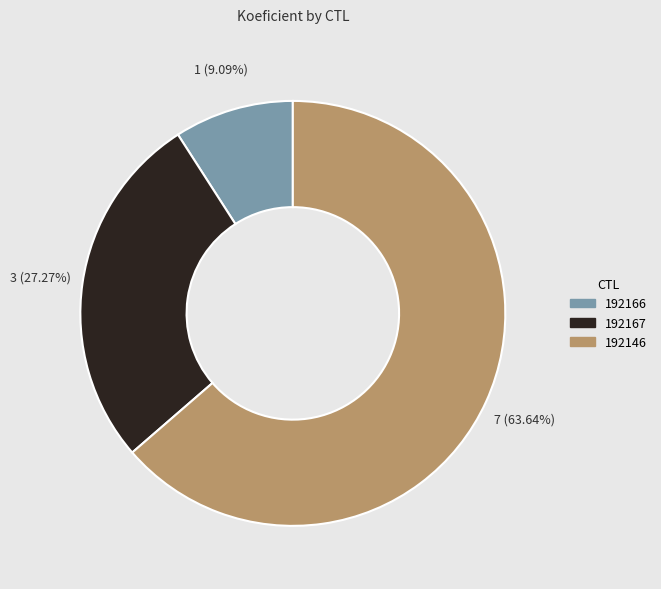

Rank the categories by value from highest to lowest.

192146, 192167, 192166